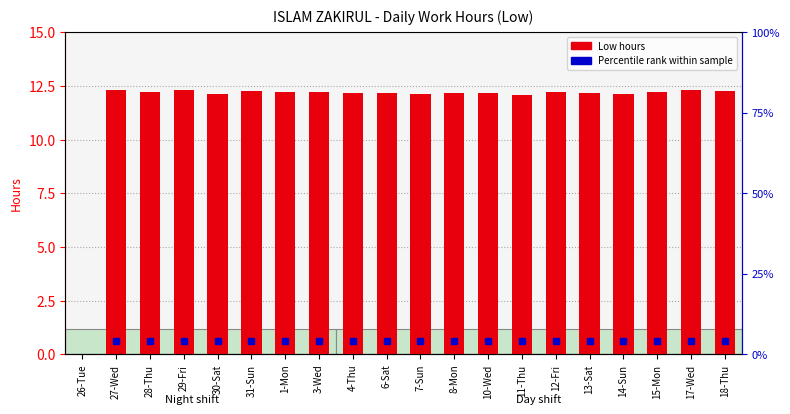

What is the maximum value shown in the chart?

12.3